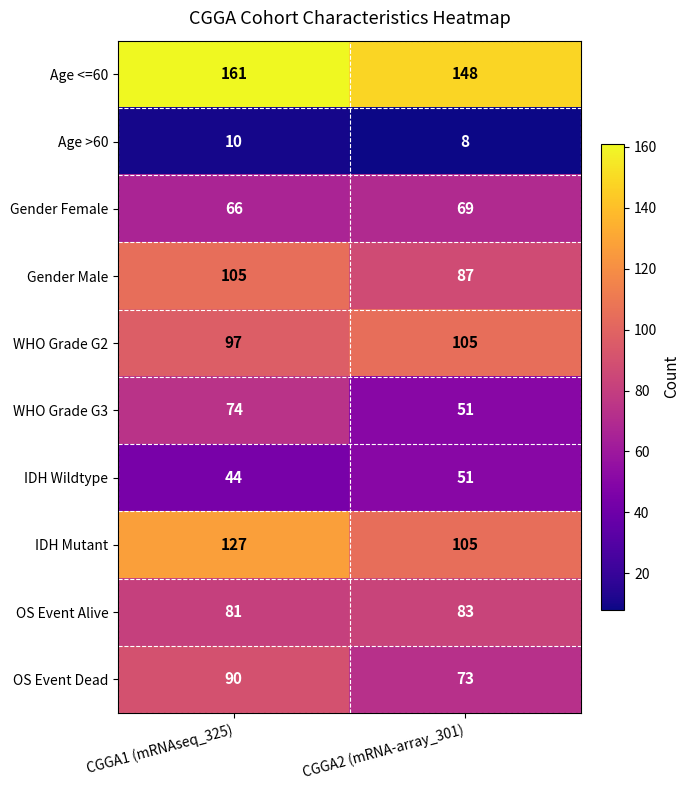

Which series has the largest total across all categories?

Age <=60